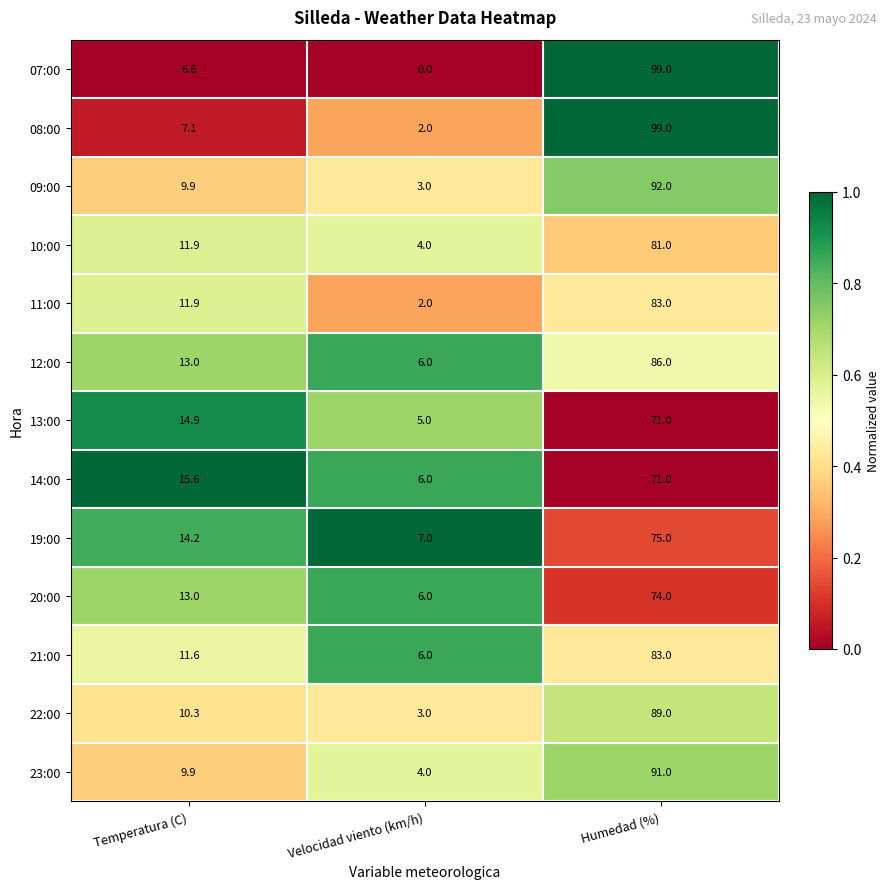

At how many categories does at least one series exceed 0?

3